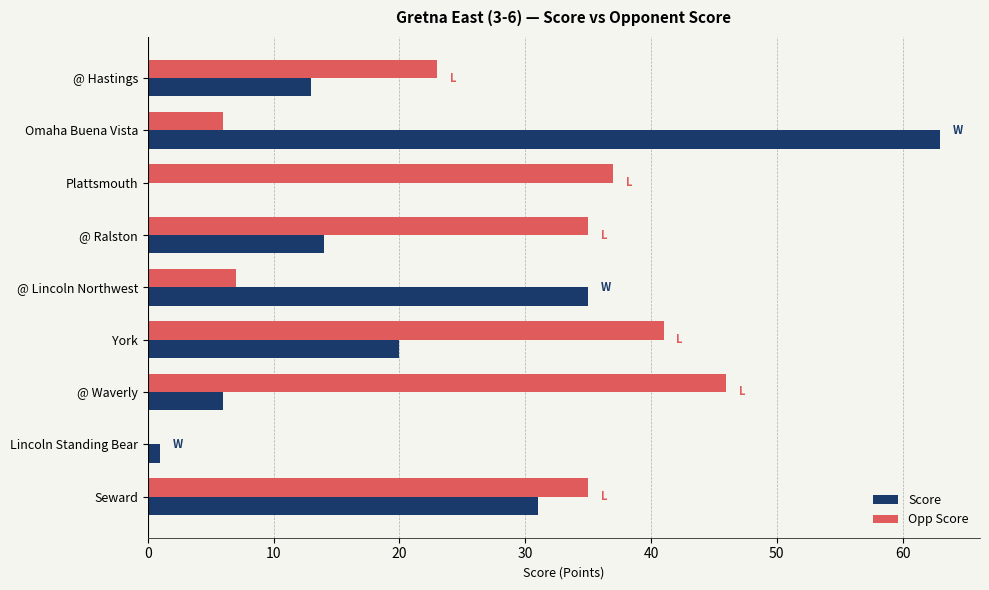

At which category is the sum across all series the highest?

Omaha Buena Vista